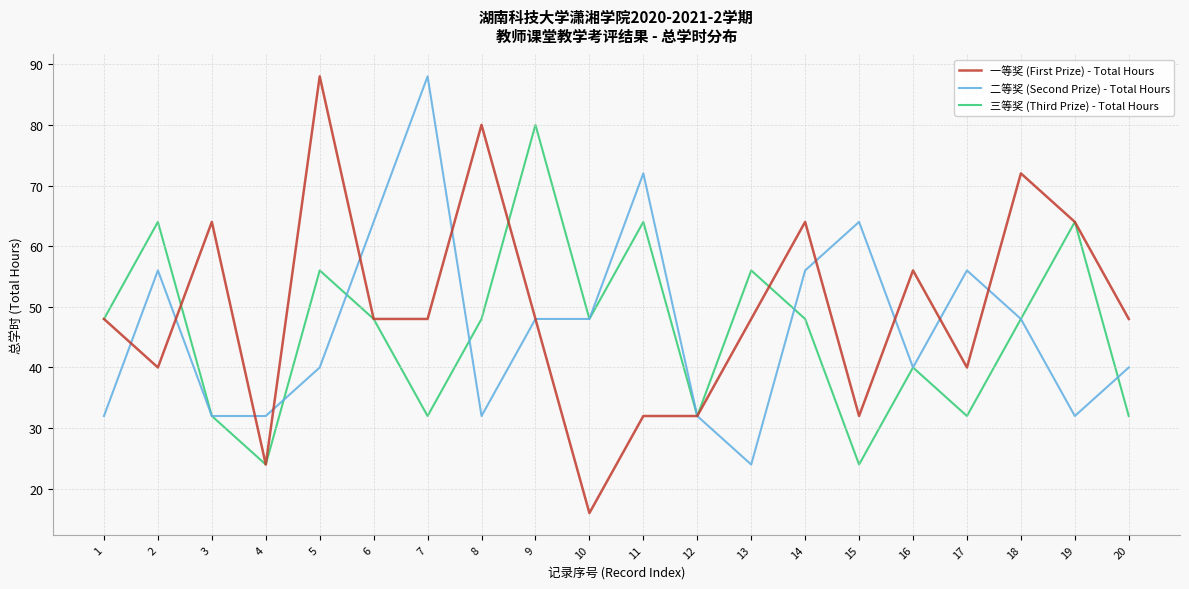

Count the 三等奖 (Third Prize) - Total Hours values in the range 32 to 56.

14